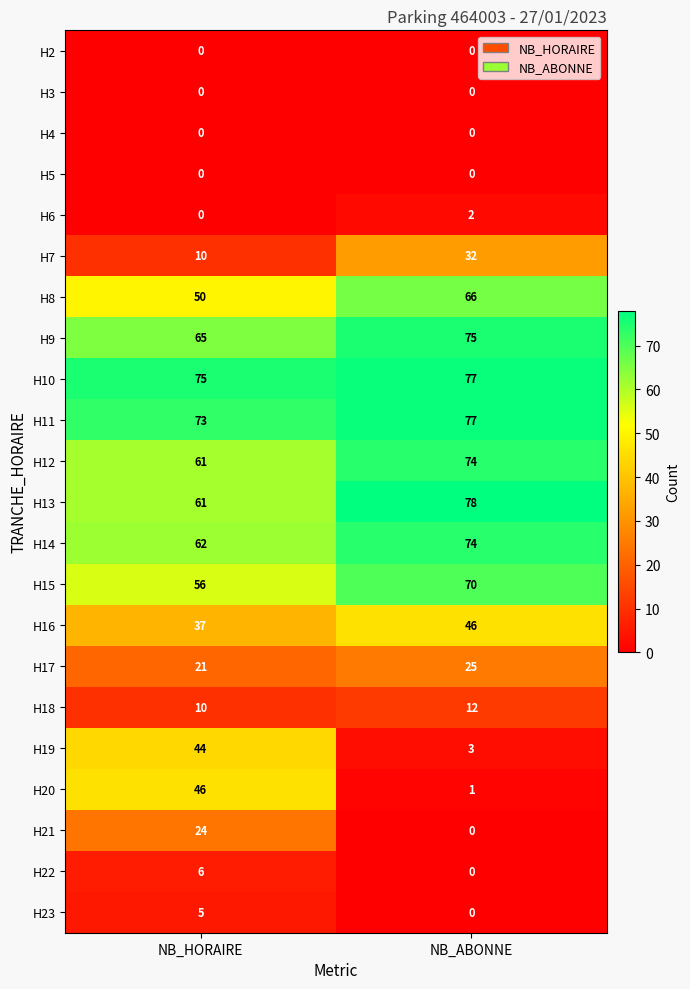

The value of H13 at NB_HORAIRE is 19. True or false?

False